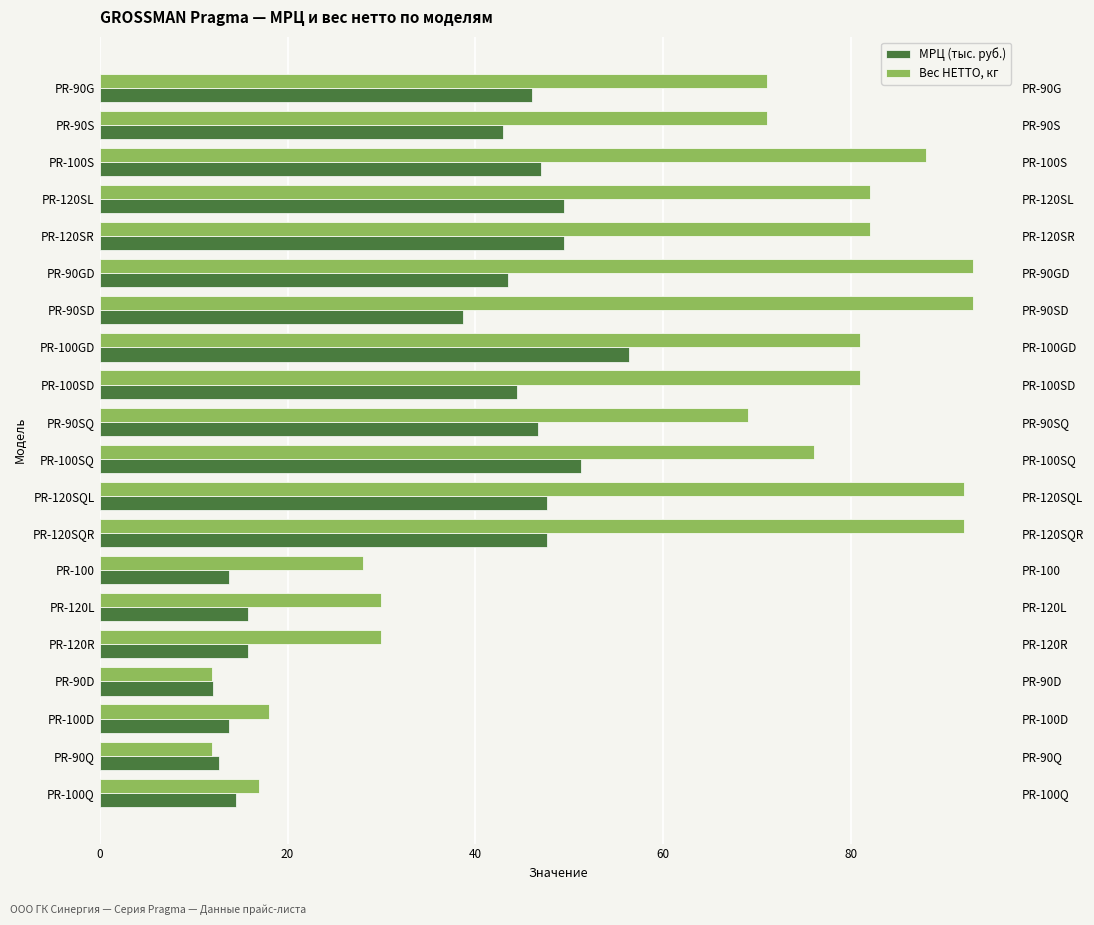

How many data points in Вес НЕТТО, кг are less than 76?

10